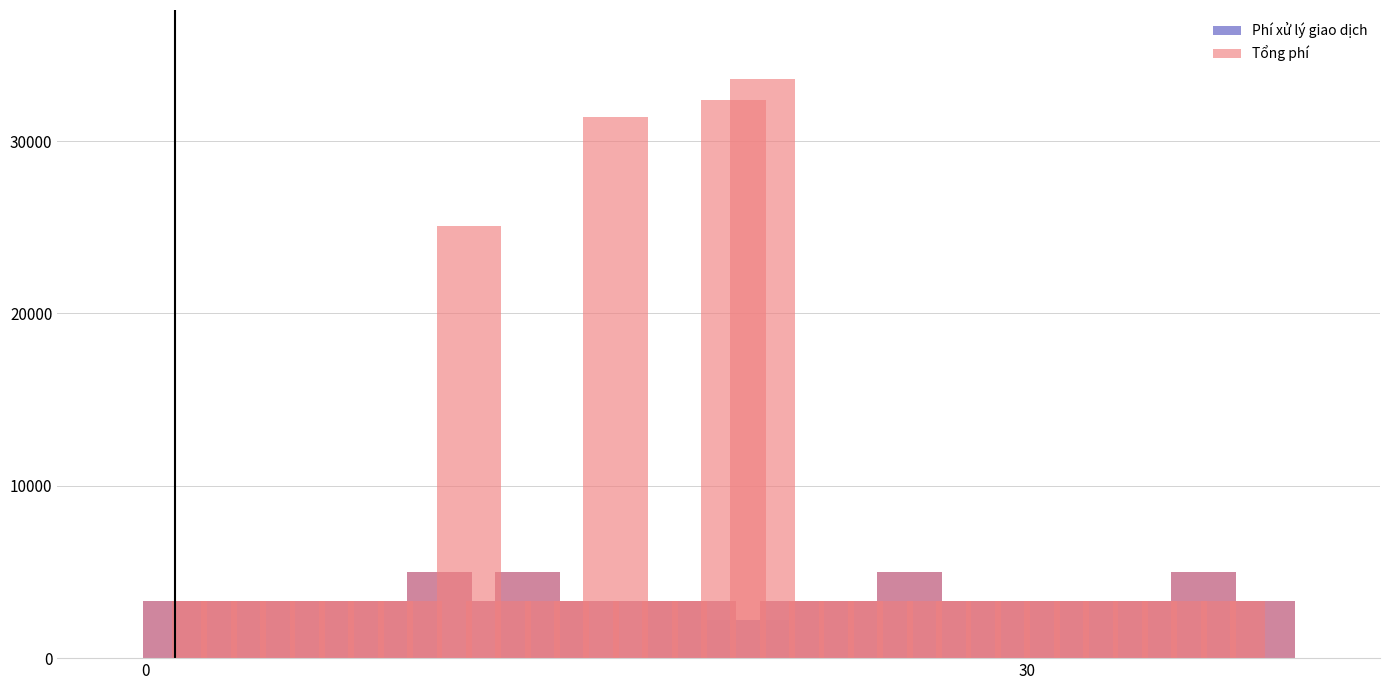

Rank the series by their average value, from highest to lowest.

Tổng phí, Phí xử lý giao dịch